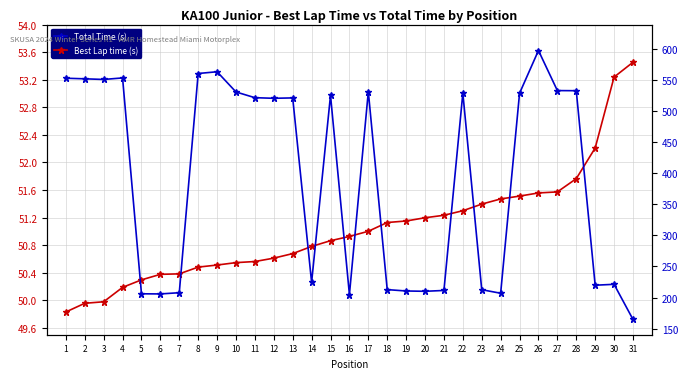

Rank the categories by Total Time (s) value from lowest to highest.

31, 16, 6, 5, 24, 7, 20, 19, 21, 23, 18, 29, 30, 14, 12, 13, 11, 15, 25, 22, 10, 17, 28, 27, 3, 2, 1, 4, 8, 9, 26